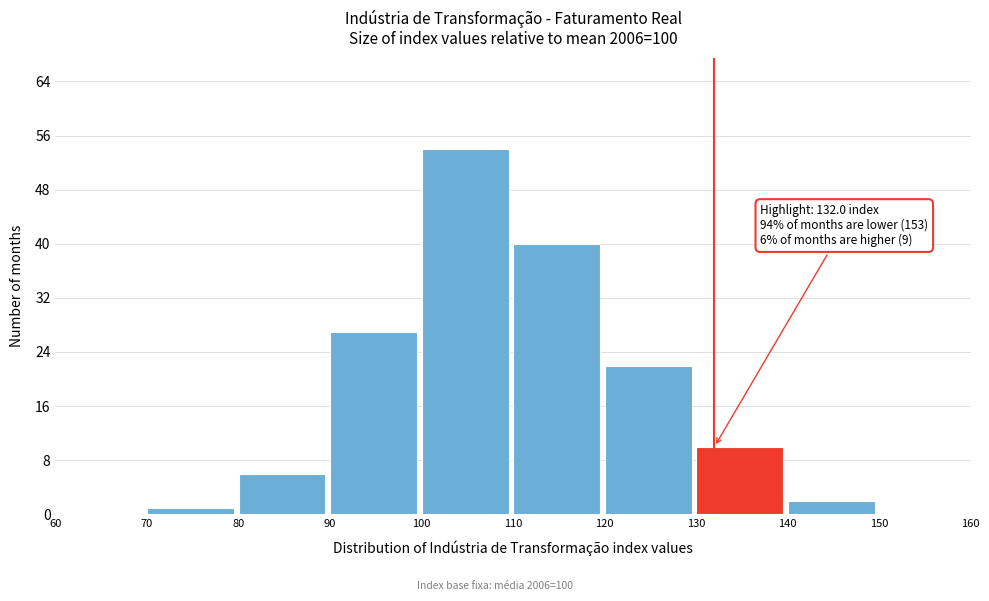

Over which range of the x-axis is the bar tallest?

100 to 110